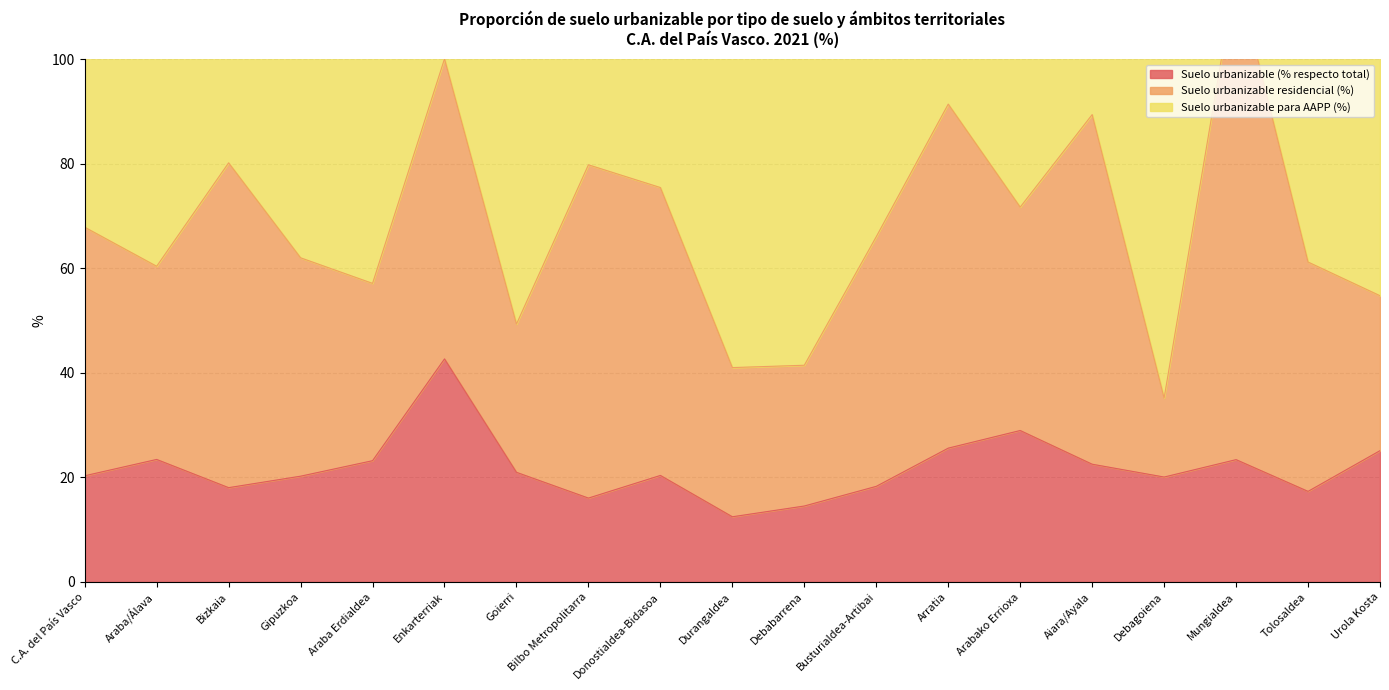

Is the value of Suelo urbanizable para AAPP (%) at Mungialdea greater than the value of Suelo urbanizable residencial (%) at Urola Kosta?

No